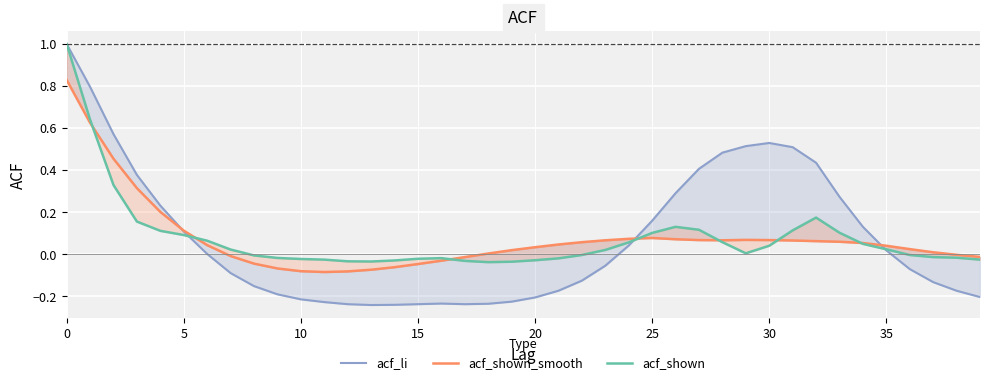

How many intersections are there between acf_shown and acf_shown_smooth?

7